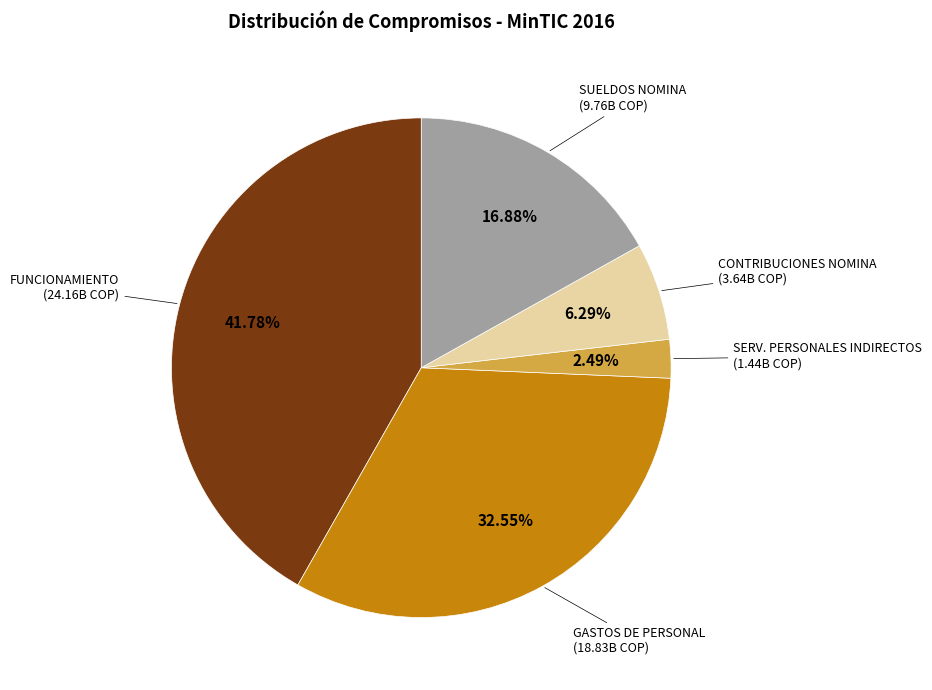

Is there a majority slice in this chart?

No